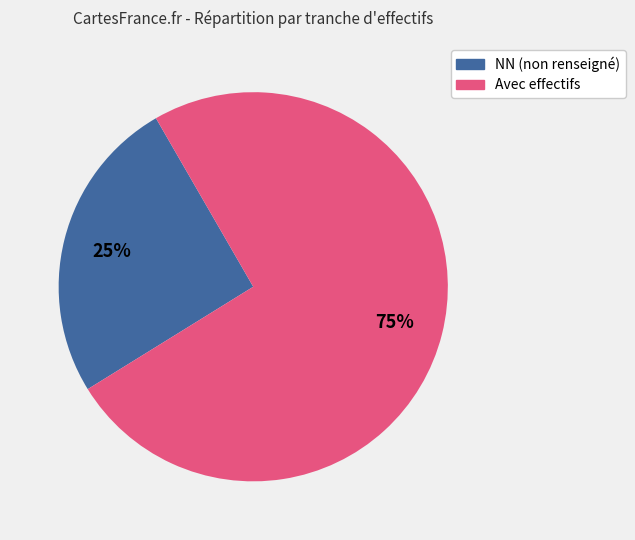

Is there any slice that represents more than half of the pie?

Yes